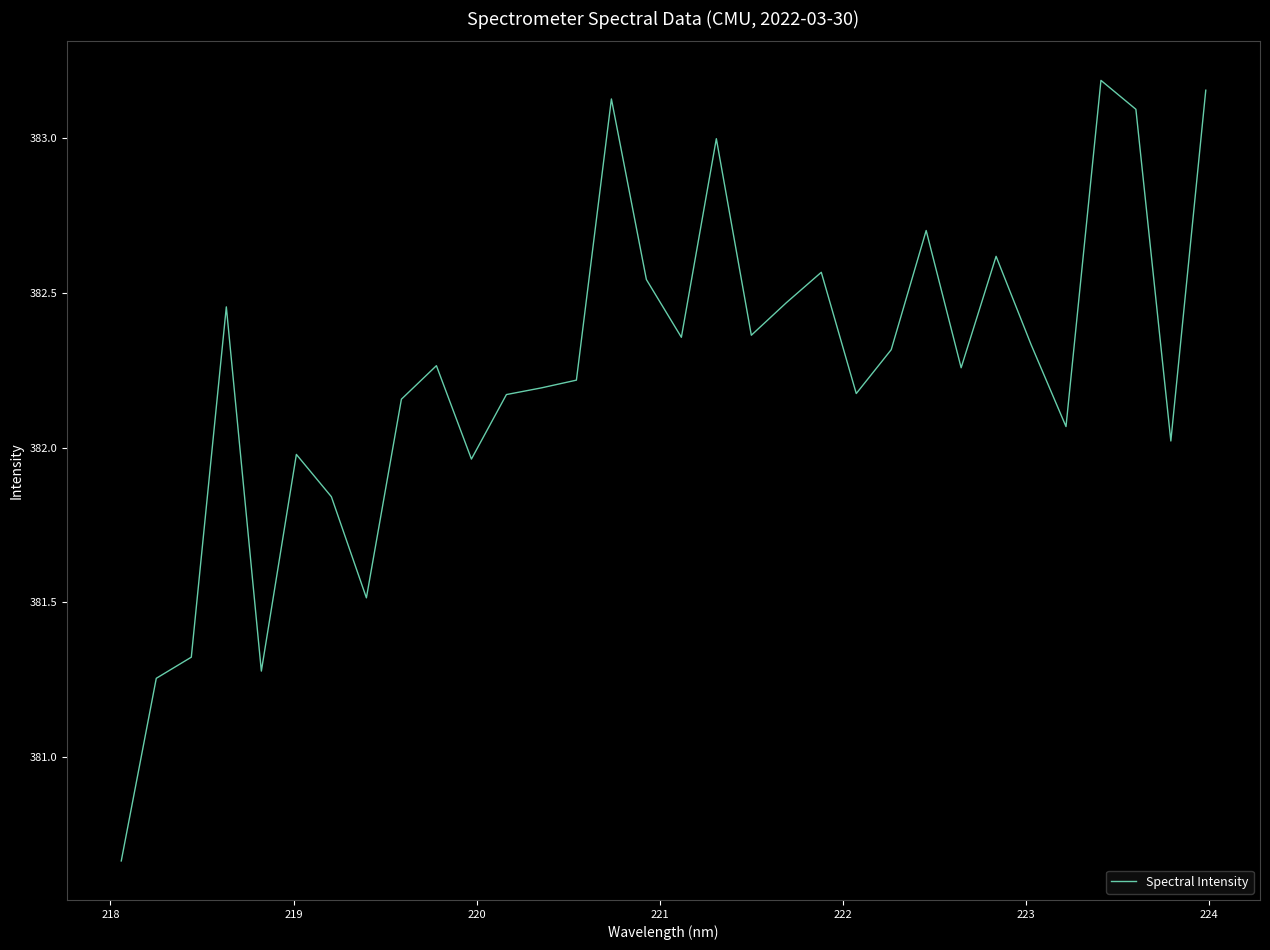

How many categories are shown in the chart?

32